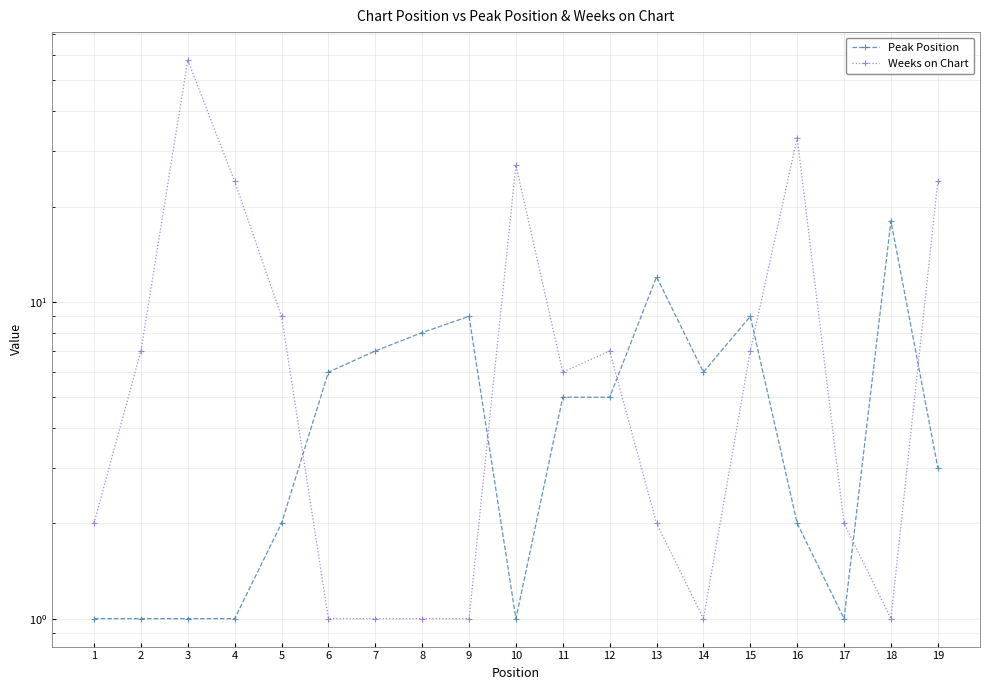

Reading right to left, list all the values displayed in this chart.

Peak Position: 19=3	18=18	17=1	16=2	15=9	14=6	13=12	12=5	11=5	10=1	9=9	8=8	7=7	6=6	5=2	4=1	3=1	2=1	1=1
Weeks on Chart: 19=24	18=1	17=2	16=33	15=7	14=1	13=2	12=7	11=6	10=27	9=1	8=1	7=1	6=1	5=9	4=24	3=58	2=7	1=2